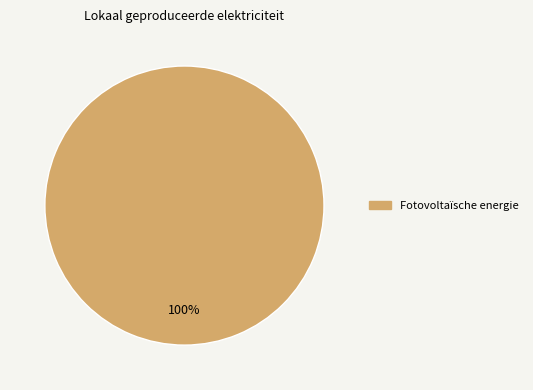

Does any single category account for the majority?

Yes